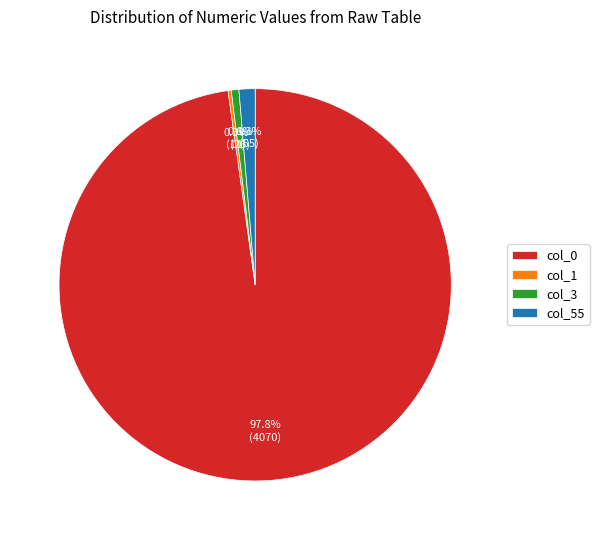

To the nearest percent, what is the combined percentage of col_3 and col_0?

98%